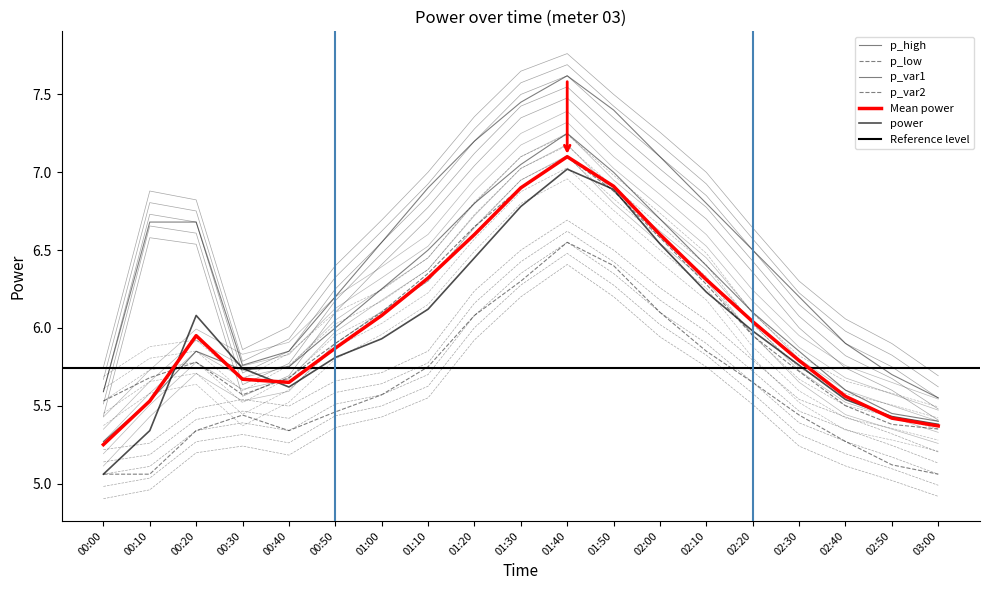

Does the chart have visible grid lines?

No